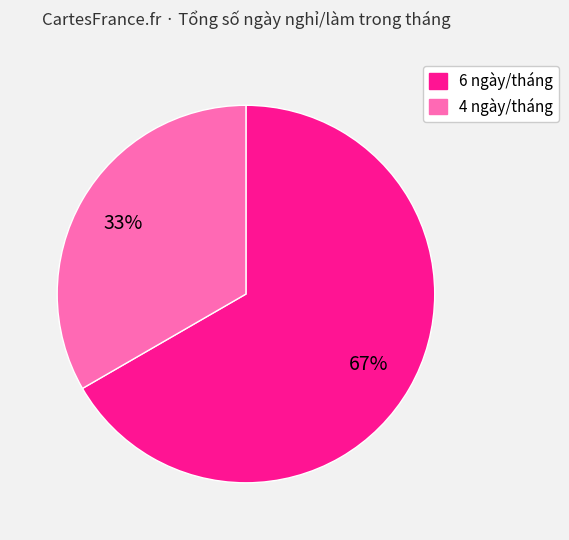

To the nearest percent, what is the average slice percentage?

50%